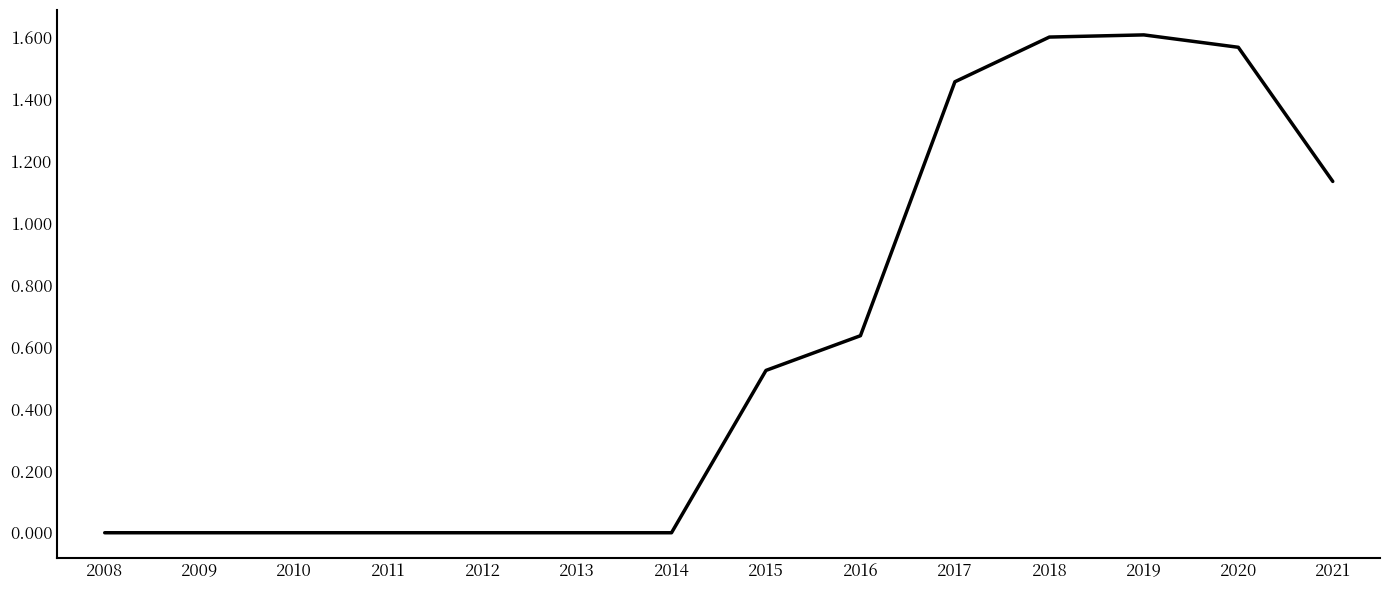

Which has a higher value, 2020 or 2021?

2020